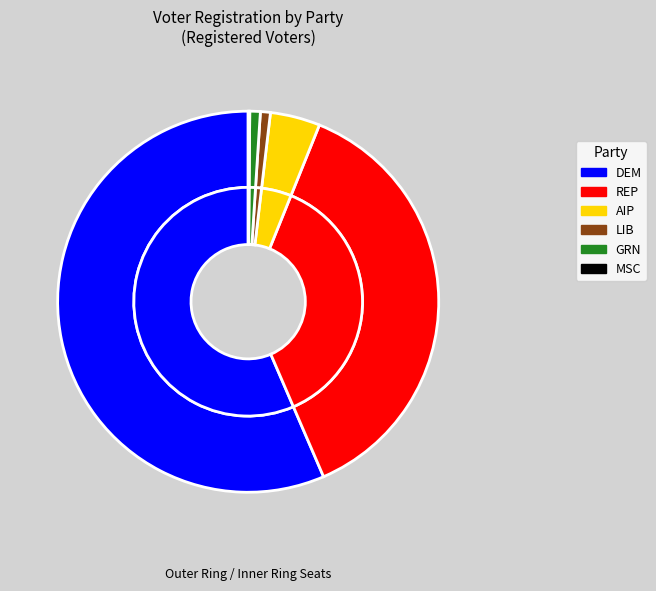

Approximately how many times larger is the value at rep compared to dem?

0.6